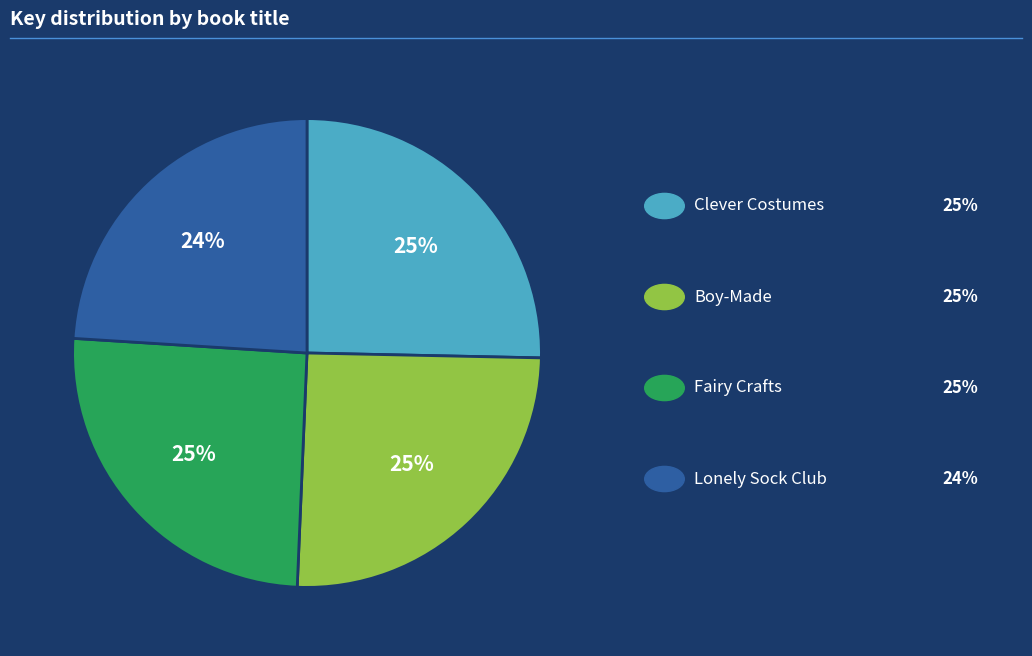

To the nearest percent, what is the difference between the largest and smallest slice percentages?

1%